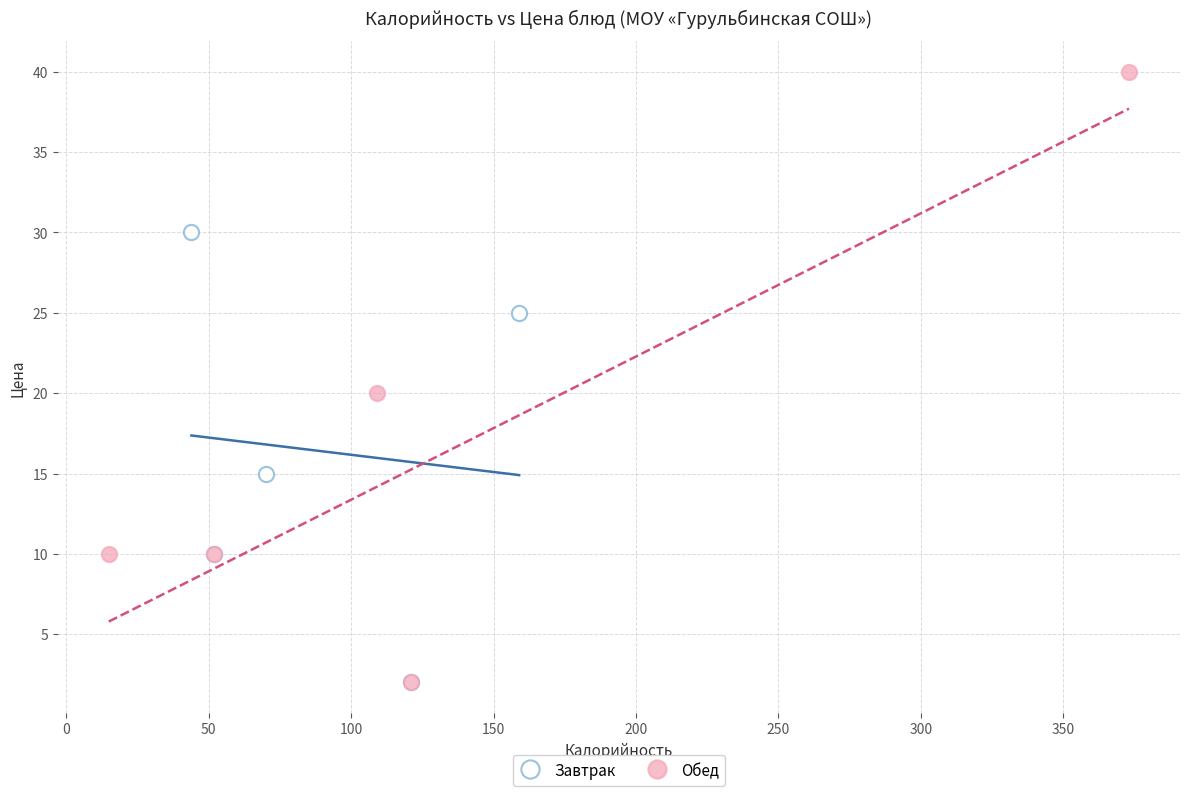

Which series reaches the maximum Y coordinate?

Обед